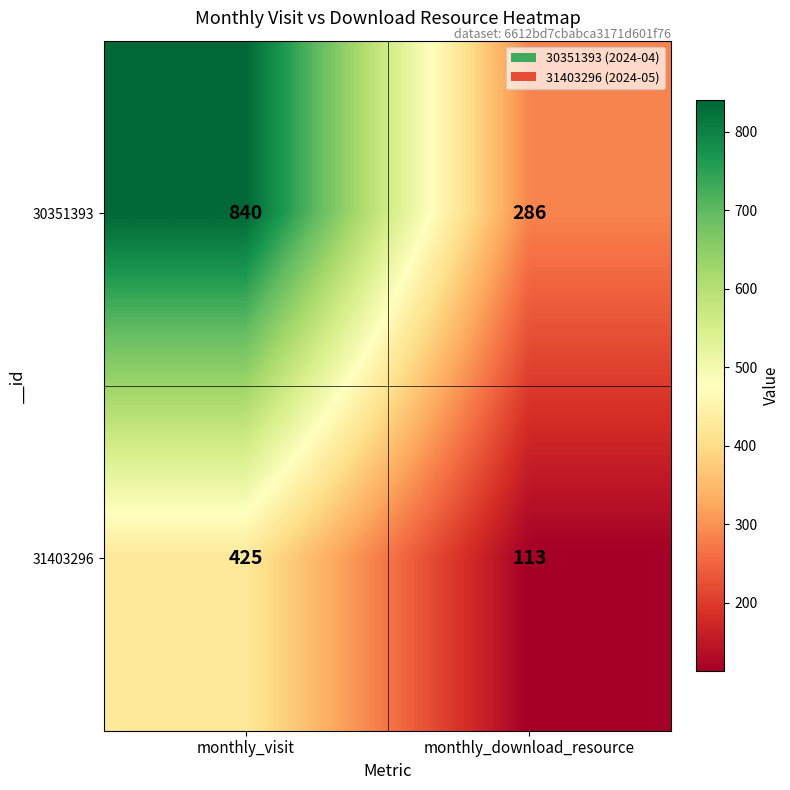

What is the total value across all series at monthly_visit?

1265